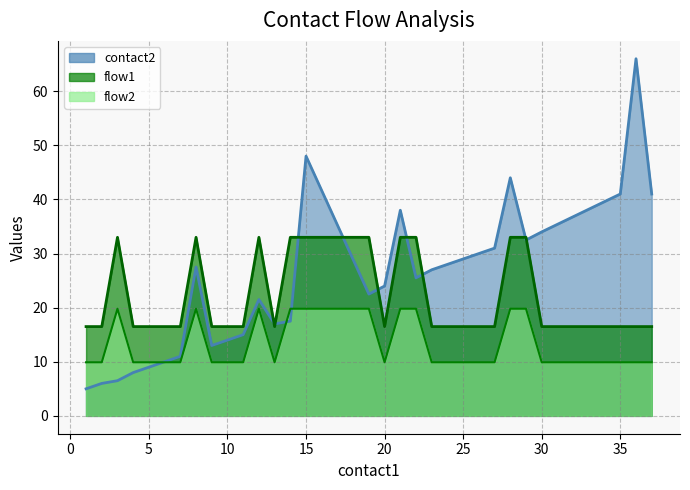

Does the chart have visible grid lines?

Yes